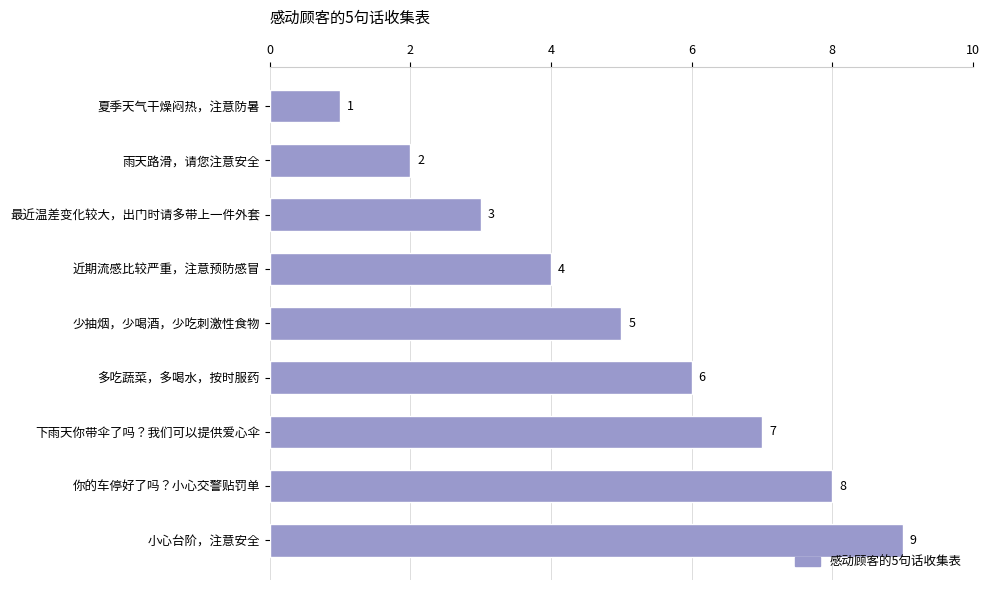

What position from the top is 小心台阶，注意安全?

9